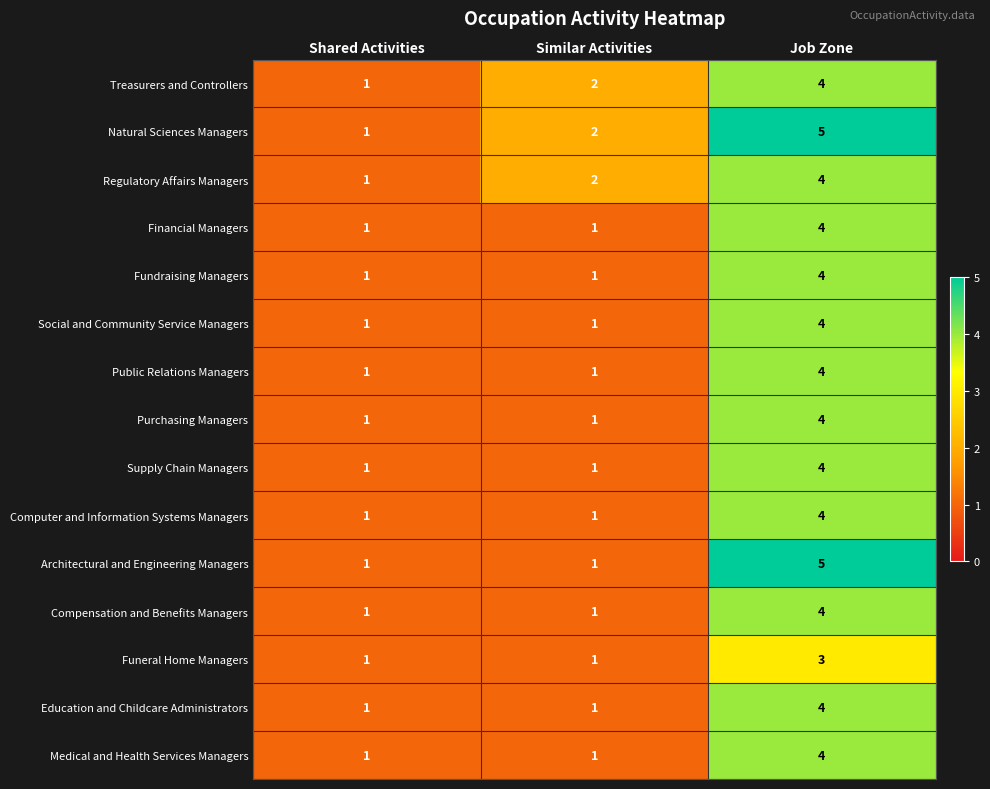

At which category is the sum across all series the highest?

Job Zone